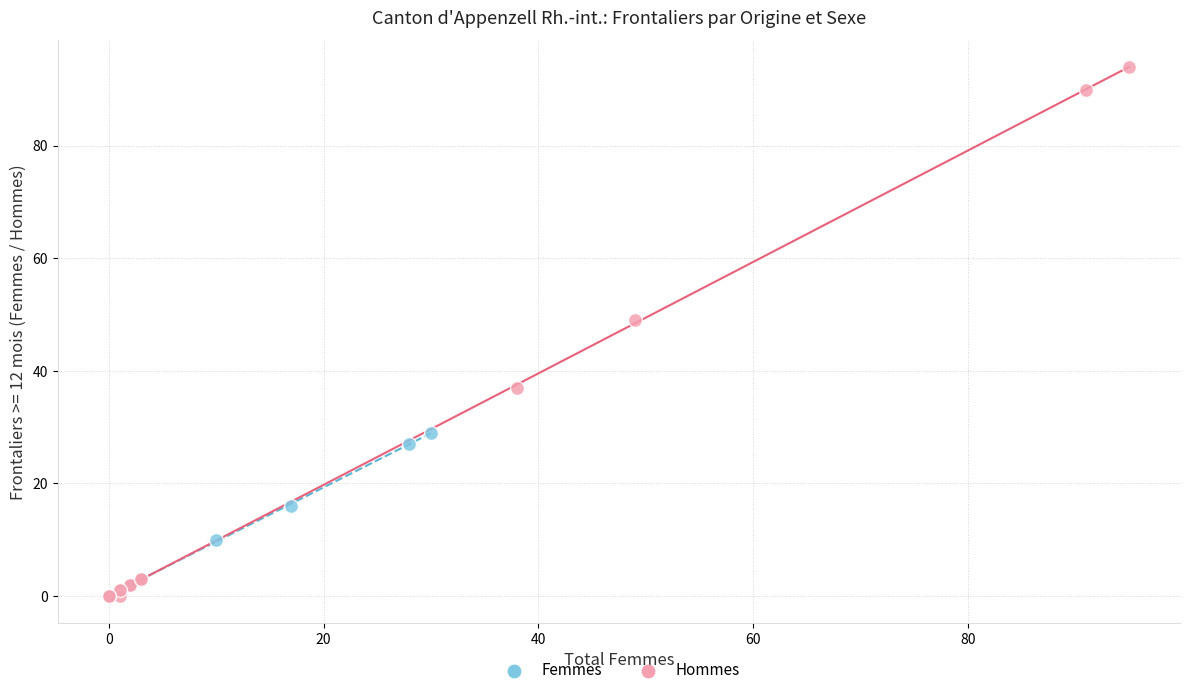

Which series has the widest spread of Y values?

Hommes